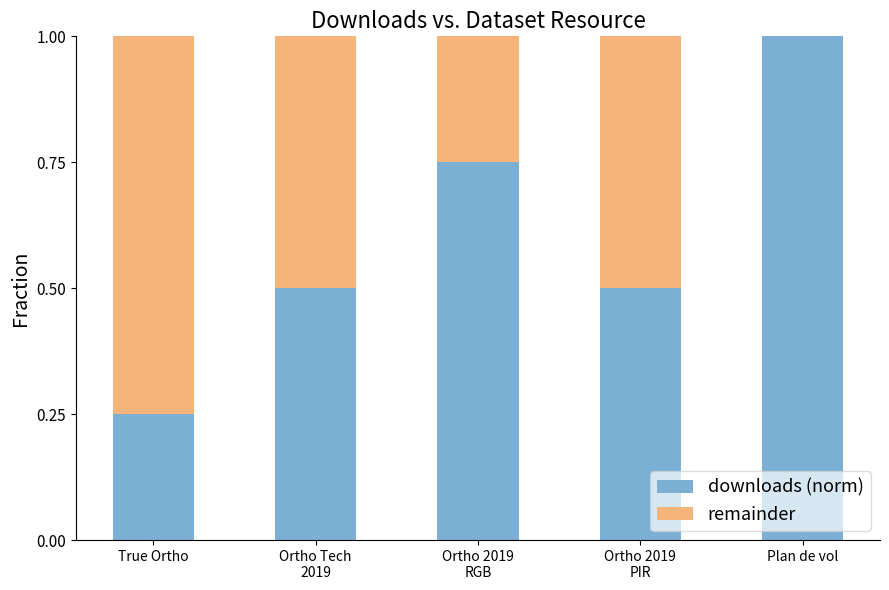

What is the total value across all series at Plan de vol?

1.0